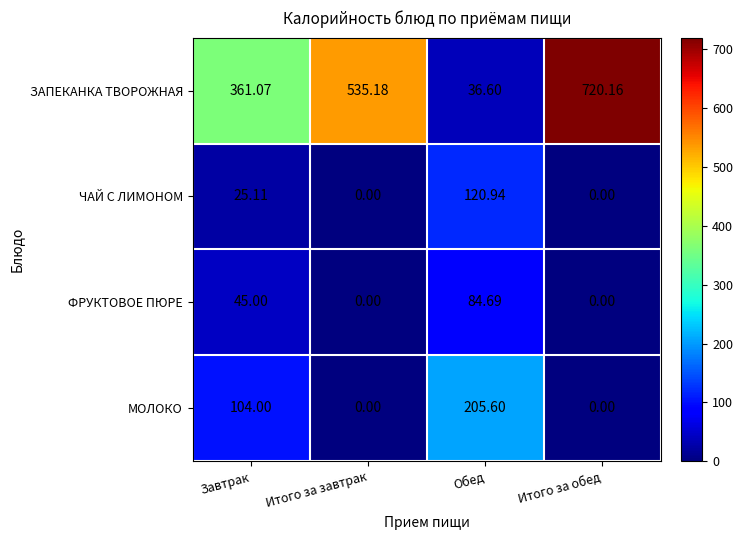

Where is ЗАПЕКАНКА ТВОРОЖНАЯ nearest to the value 378?

Завтрак